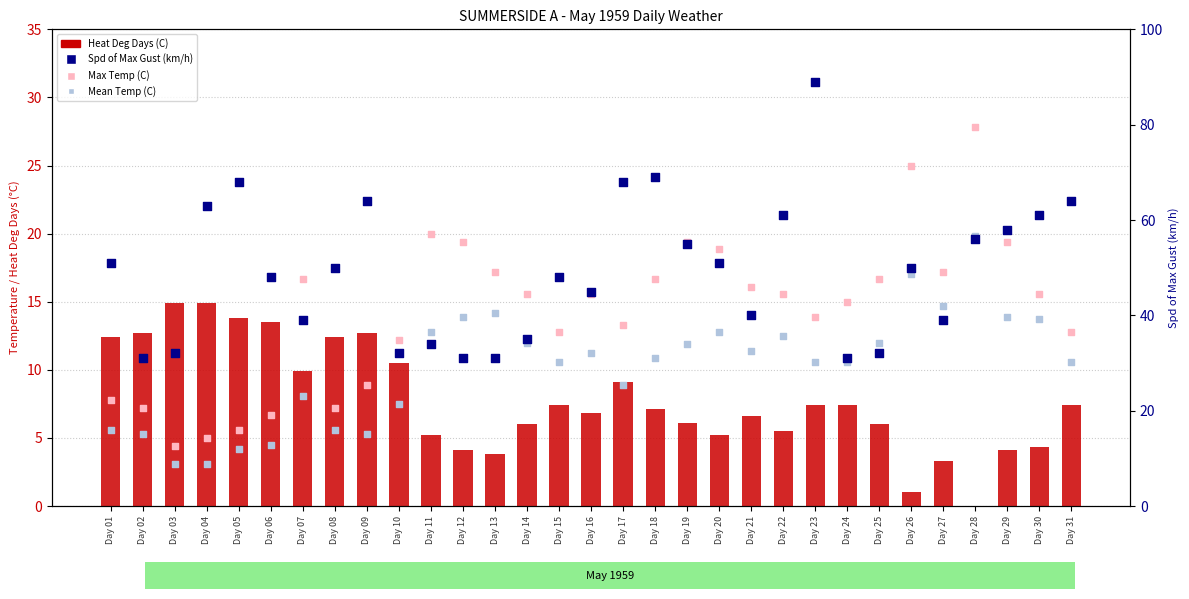

Which series has the largest Y range (max minus min)?

Spd of Max Gust (km/h)